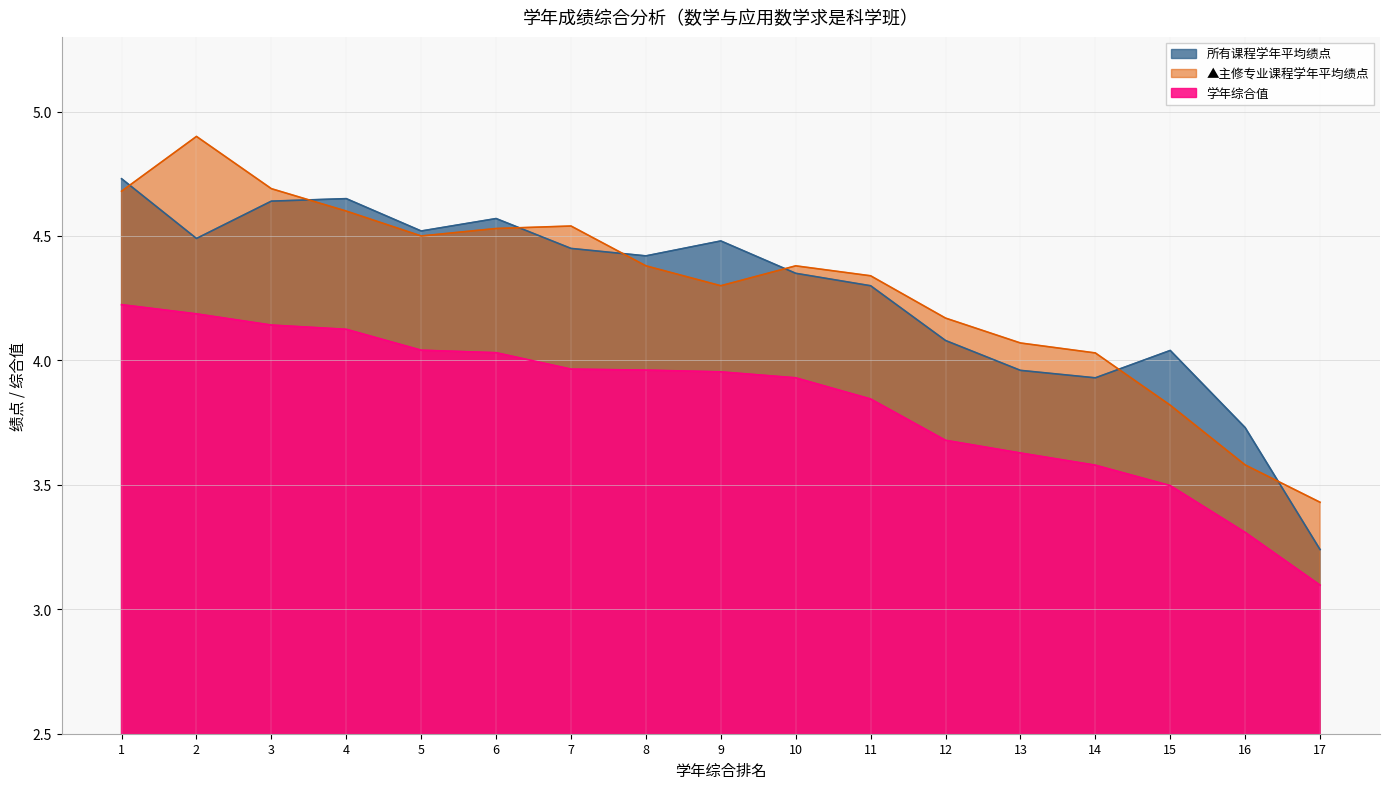

Where is the first local maximum for 所有课程学年平均绩点?

4